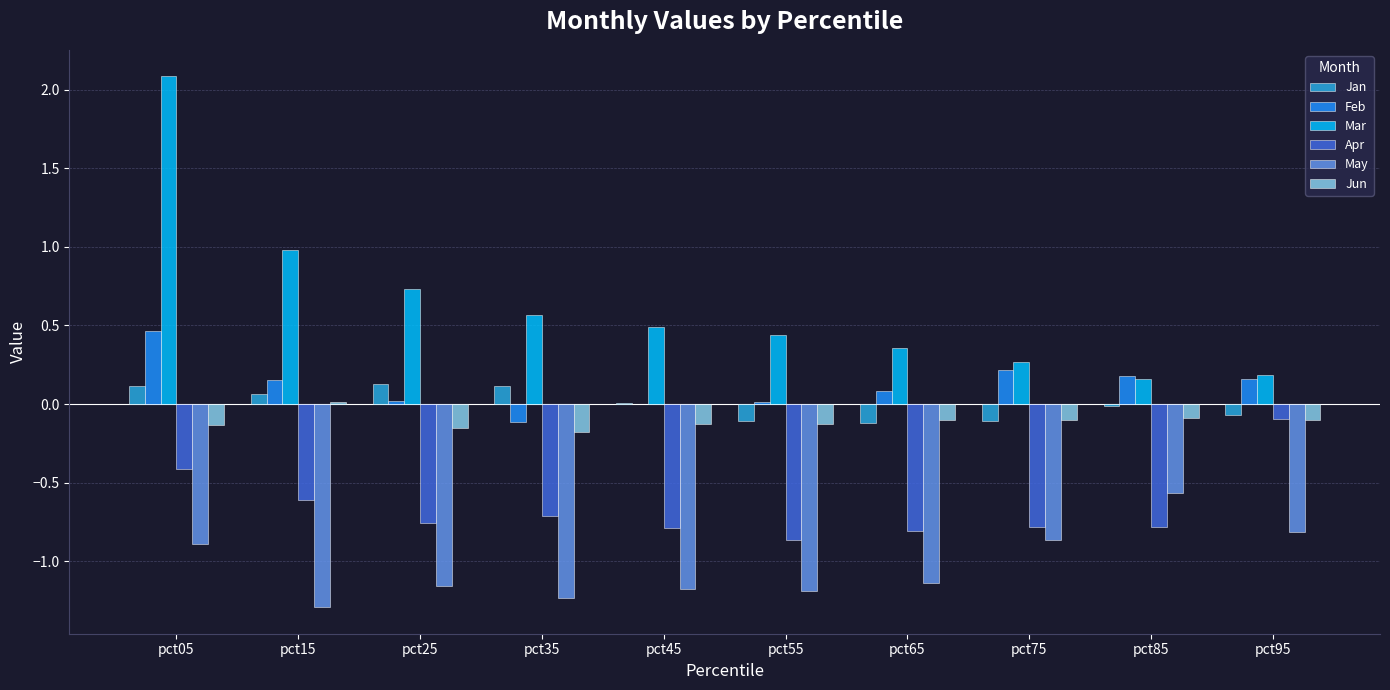

The Jun series shows -0.3 at pct25. True or false?

False